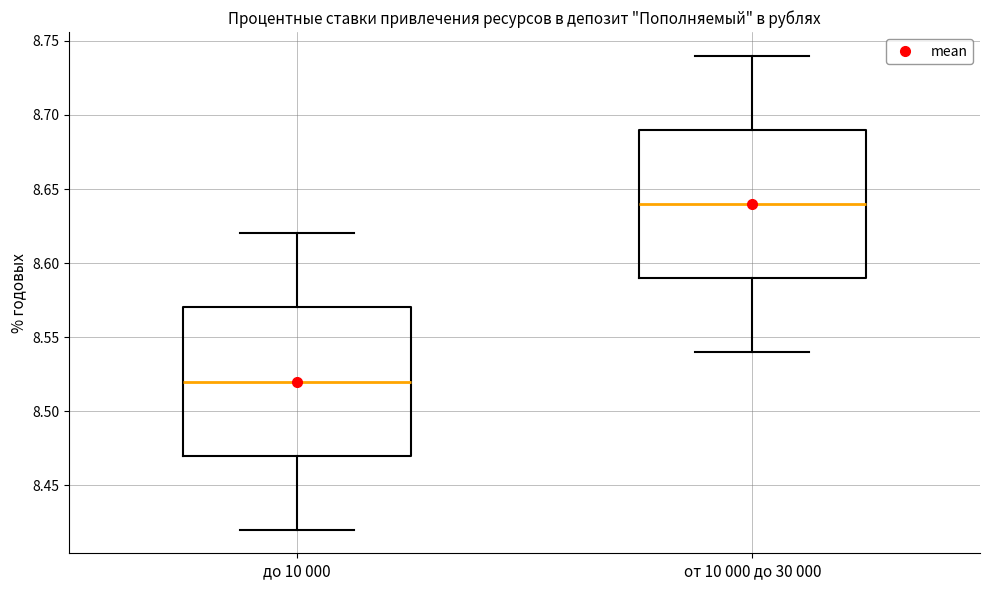

Which box's median line is the highest?

от 10 000 до 30 000